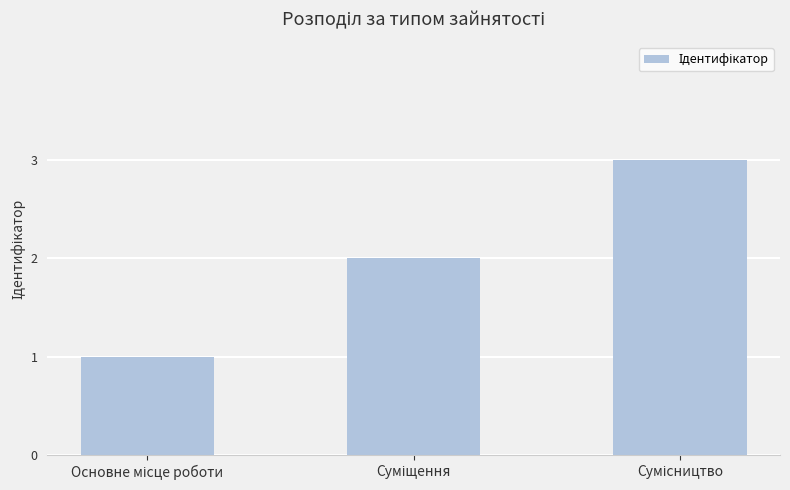

What is the minimum value shown in the chart?

1